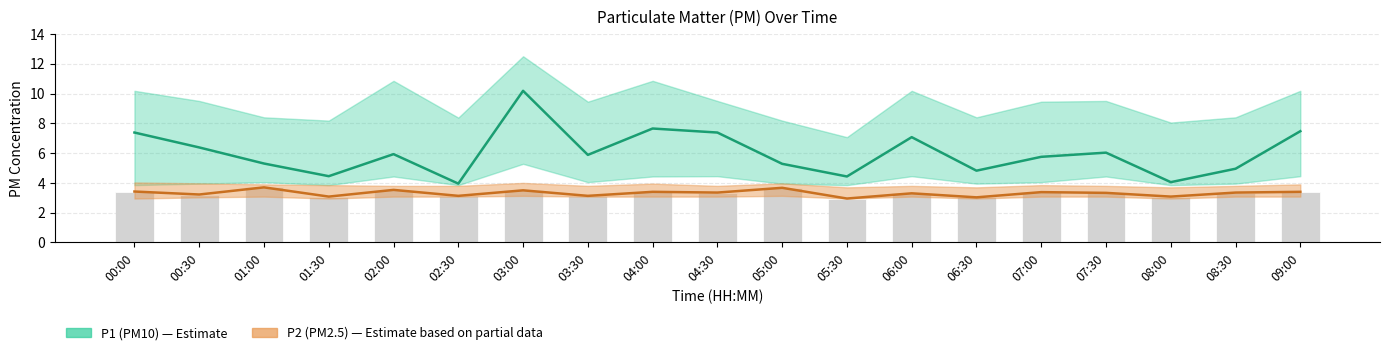

What is the highest value of the P2 series?

3.7